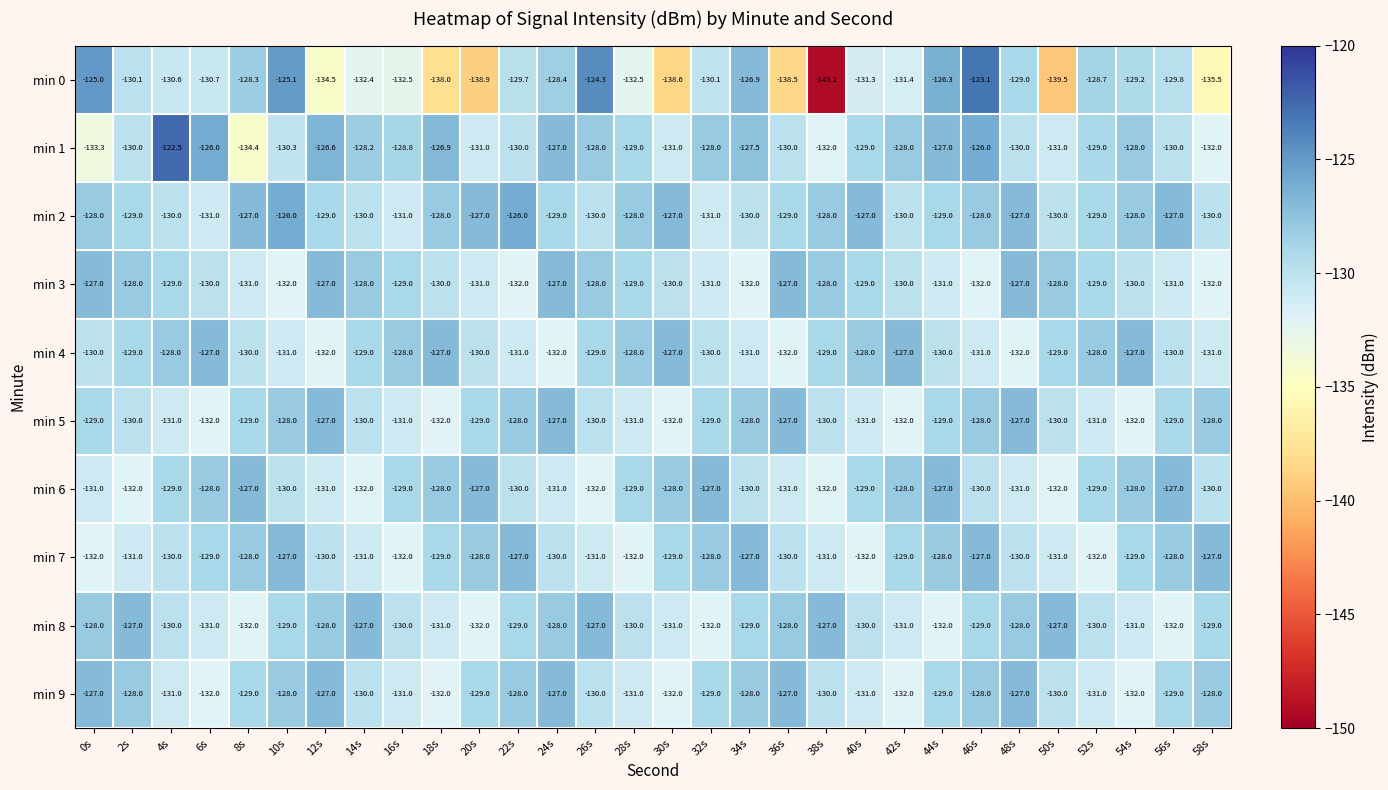

Which category has the highest value across all series?

4s